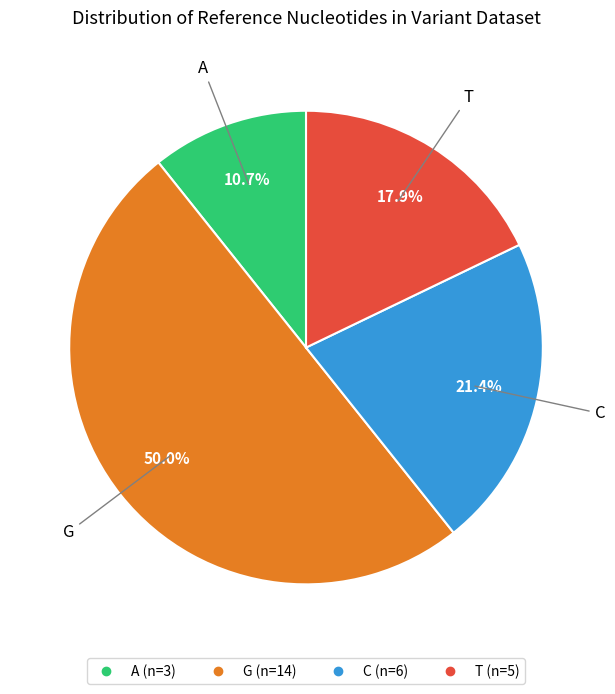

What portion of the pie excludes A?

89.3%